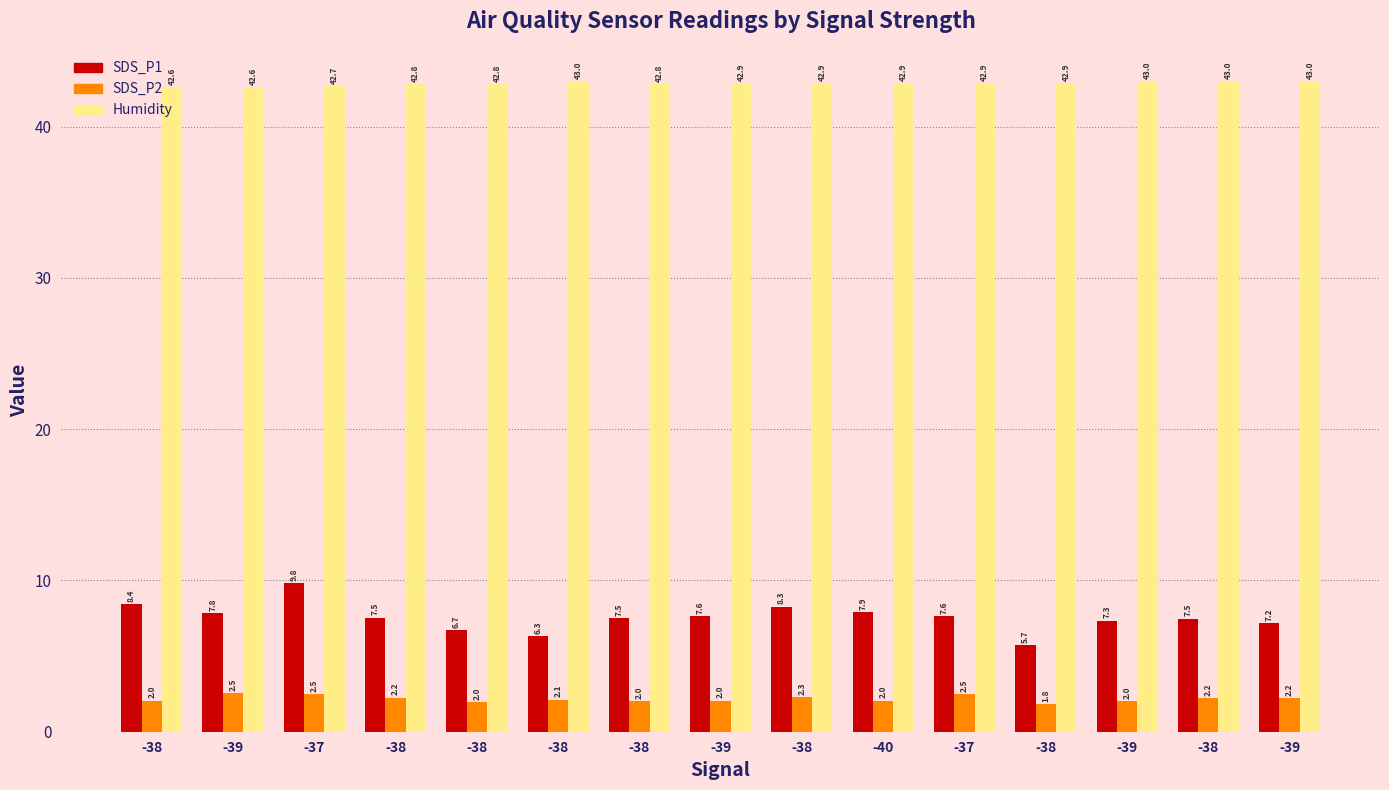

How many bars are there in each group?

3